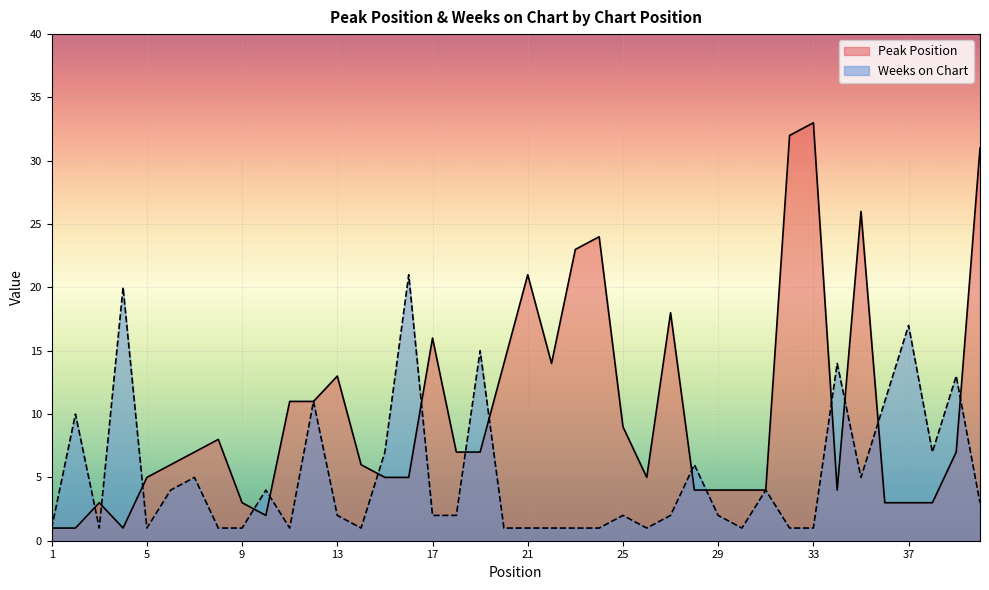

Does the chart display data point markers on the line(s)?

No